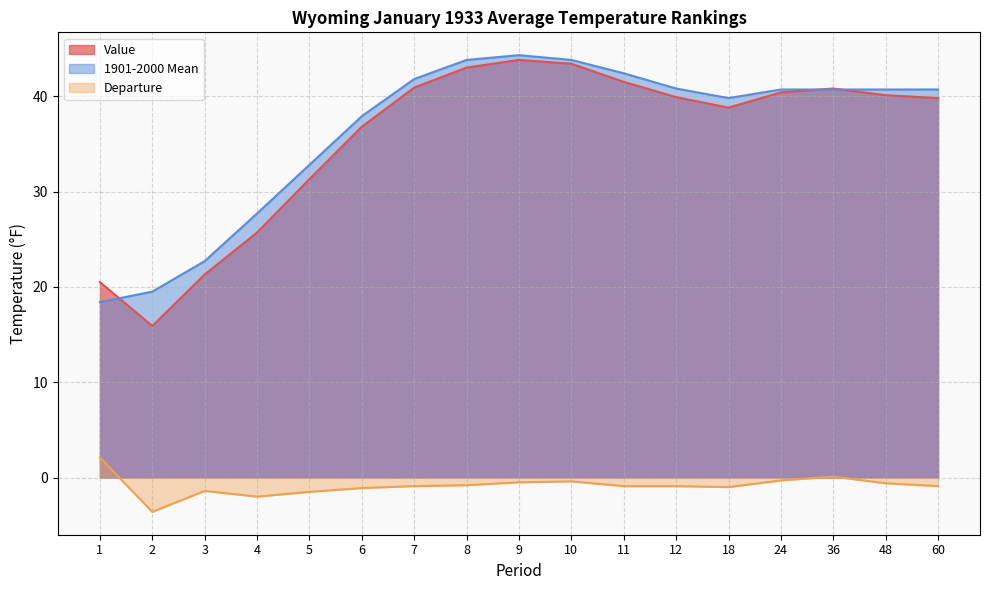

True or false: 1901-2000 Mean and Departure intersect in this chart.

False